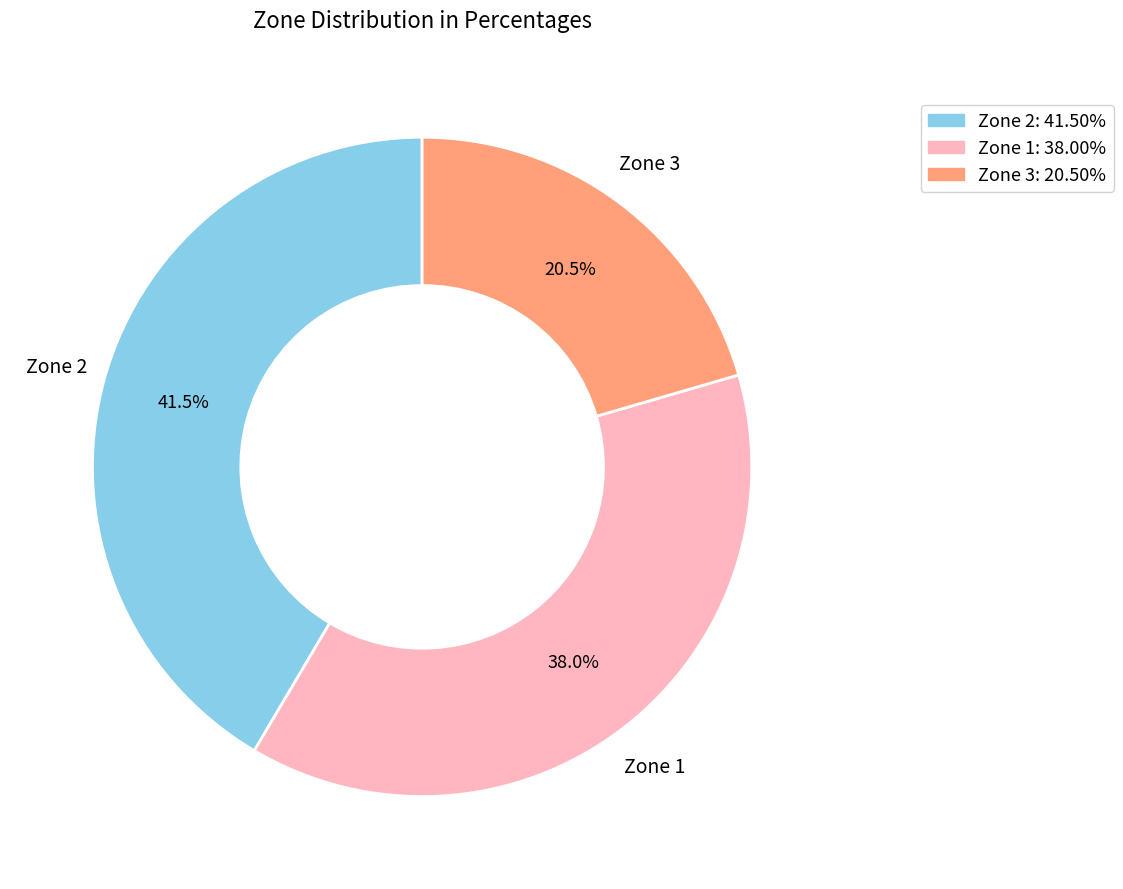

To the nearest percent, what is the average slice percentage?

33%